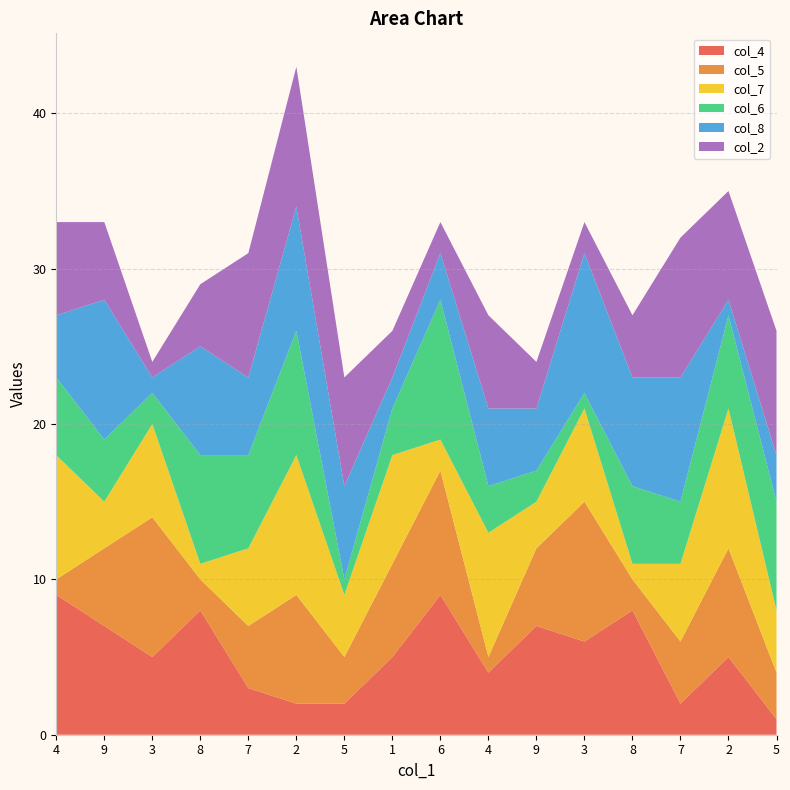

Reading right to left, transcribe all the data shown in this chart.

col_4: 1	5	2	8	6	7	4	9	5	2	2	3	8	5	7	9
col_5: 3	7	4	2	9	5	1	8	6	3	7	4	2	9	5	1
col_7: 4	9	5	1	6	3	8	2	7	4	9	5	1	6	3	8
col_6: 7	6	4	5	1	2	3	9	3	1	8	6	7	2	4	5
col_8: 3	1	8	7	9	4	5	3	2	6	8	5	7	1	9	4
col_2: 8	7	9	4	2	3	6	2	3	7	9	8	4	1	5	6